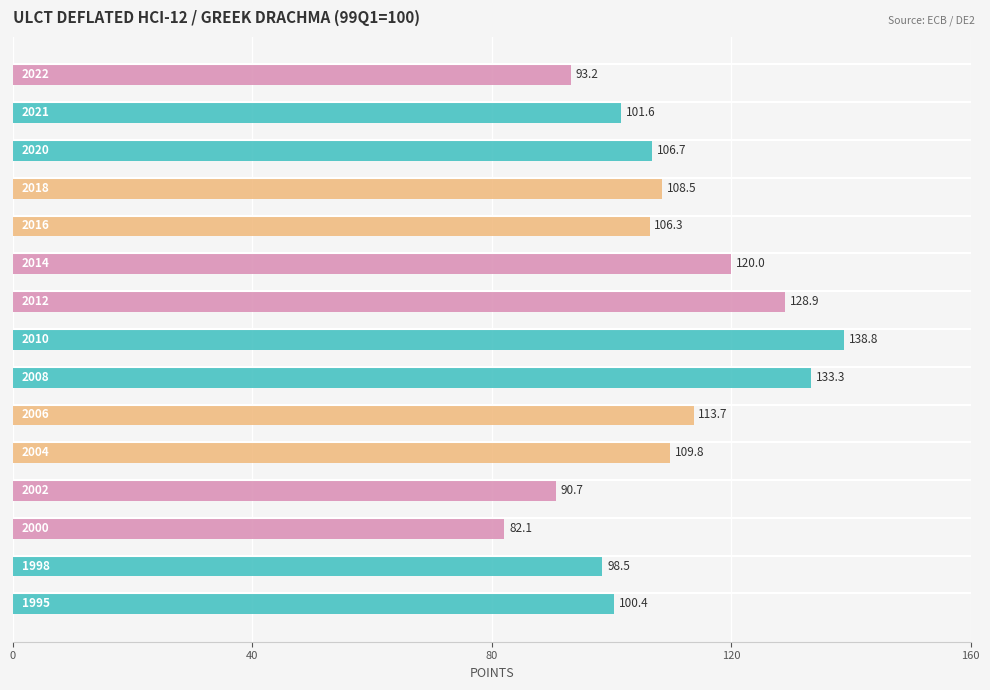

What is the smallest value displayed?

82.1